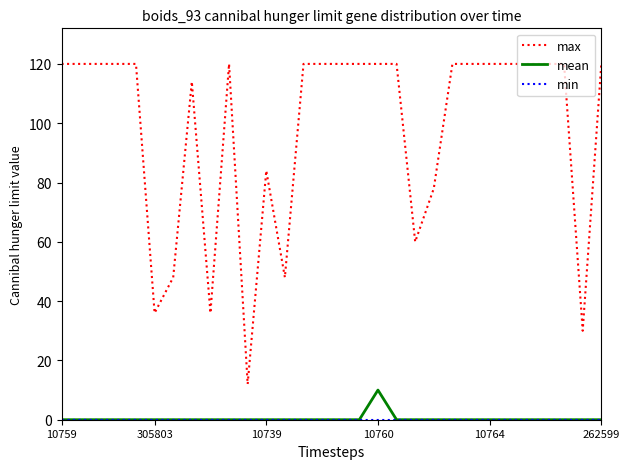

True or false: mean and max intersect in this chart.

False